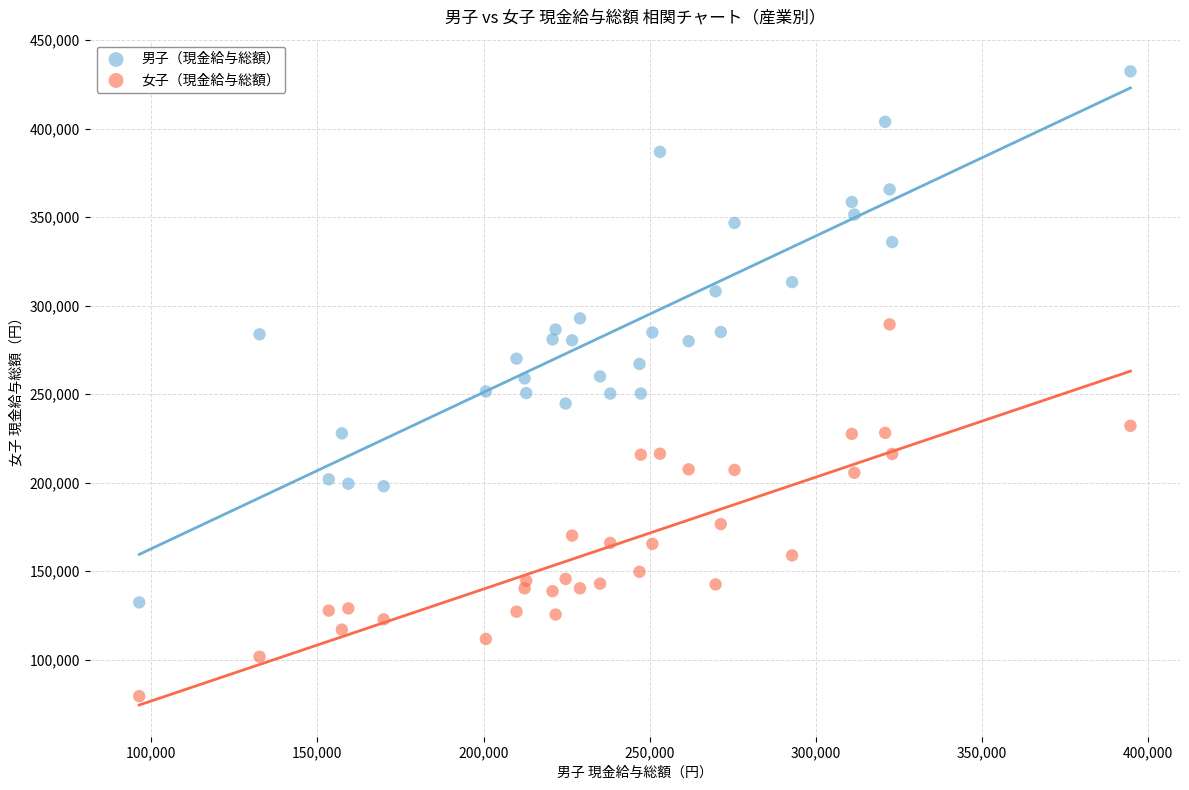

What are all the series names shown in the legend?

男子（現金給与総額）, 女子（現金給与総額）